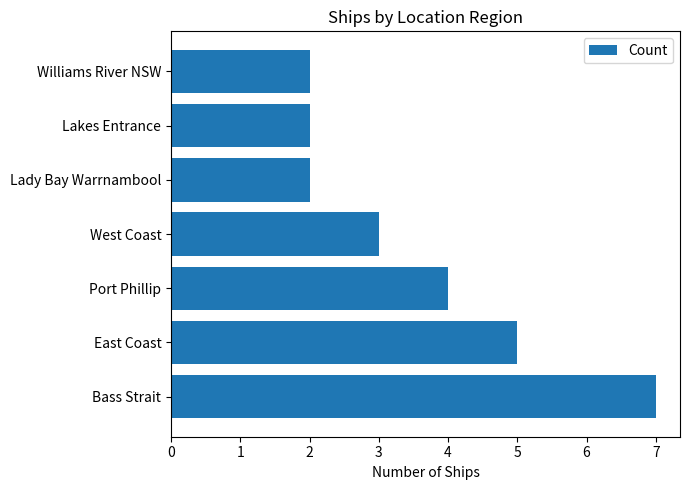

What is the difference between the maximum and minimum values?

5